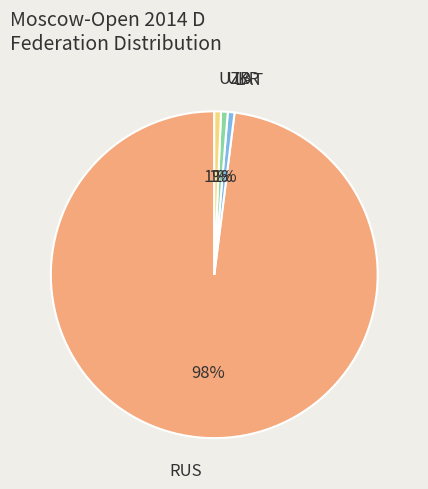

Do RUS and UZB together represent more than half of the pie?

Yes